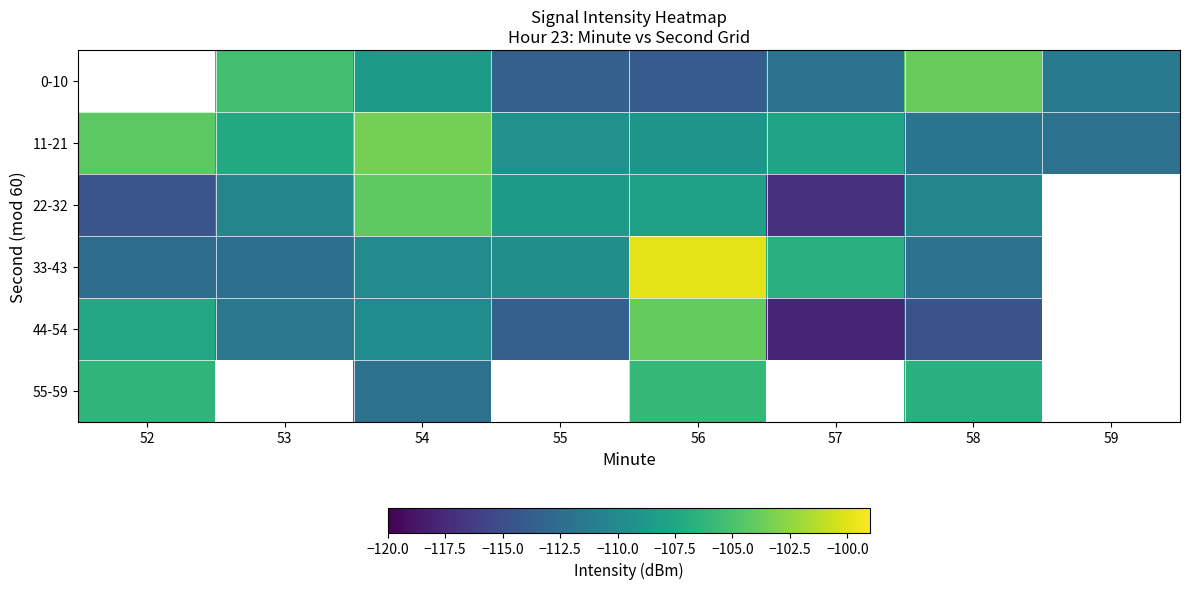

At which label does 33-43 first exceed -109?

56